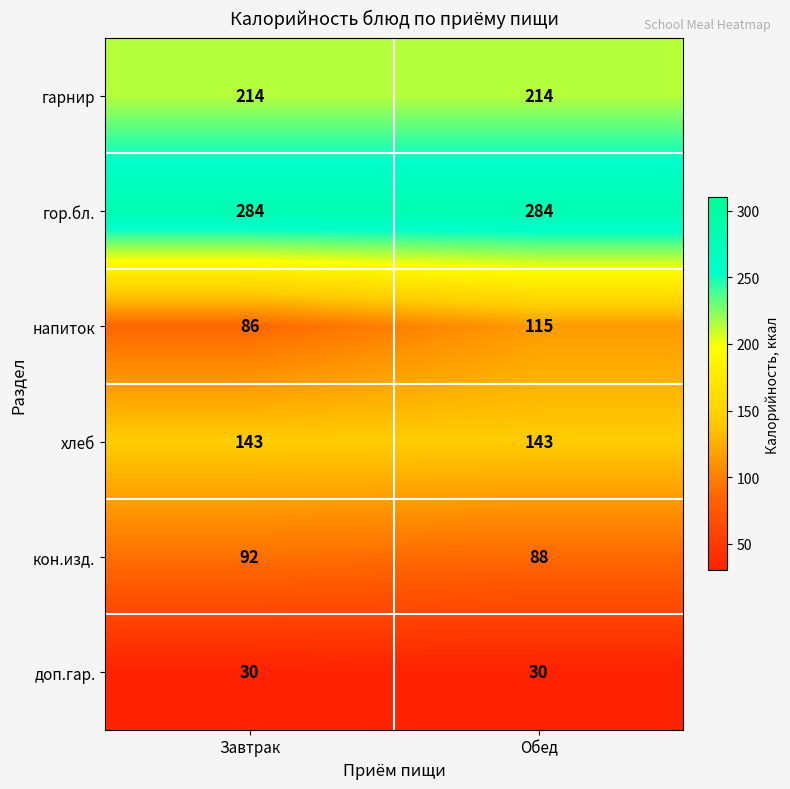

At Обед, list the series in order from smallest to largest.

доп.гар., кон.изд., напиток, хлеб, гарнир, гор.бл.